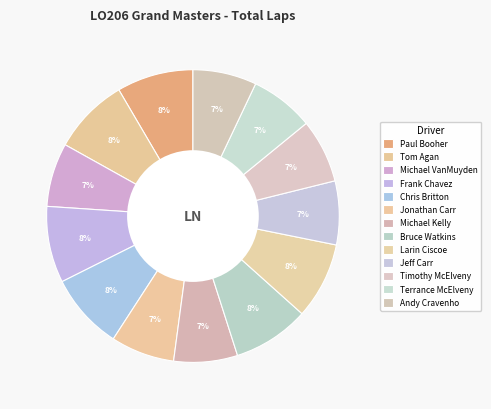

Which slice is the largest?

Paul Booher